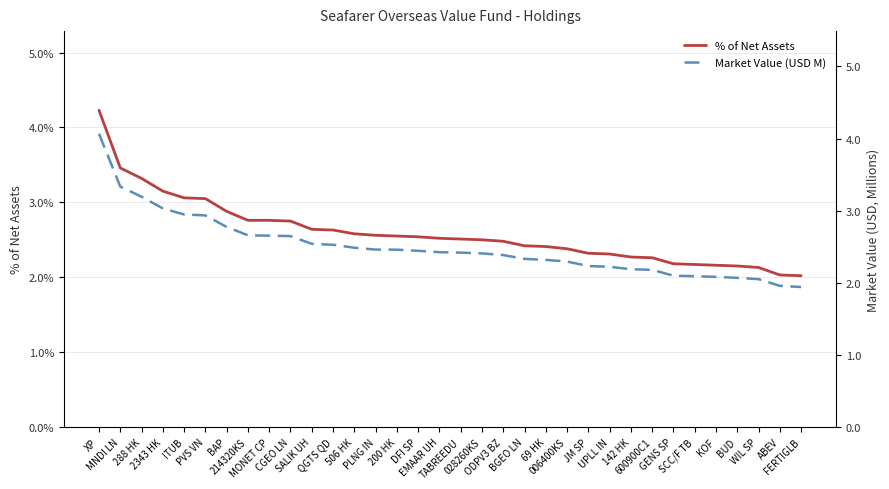

Which has a higher value, 600900C1 or ITUB?

ITUB